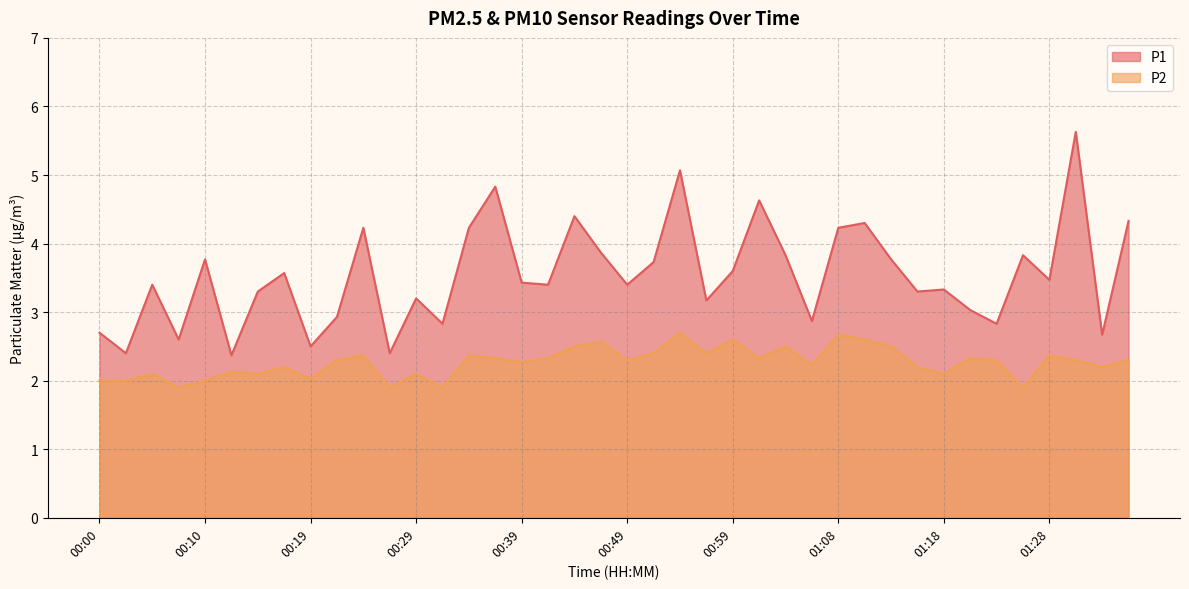

The value of P2 at 00:49 is 3.5. True or false?

False